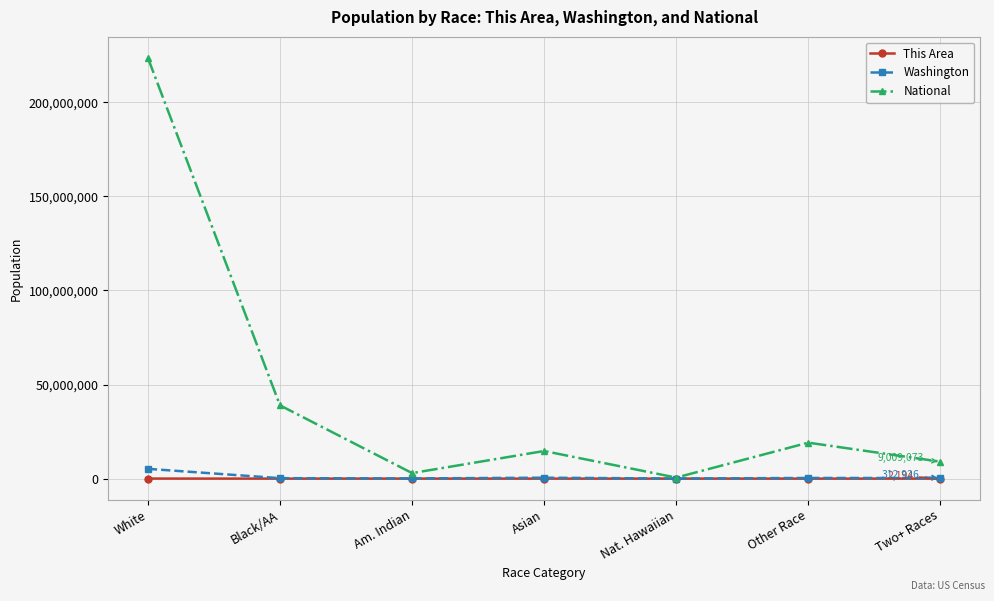

How many series are shown in this chart?

3